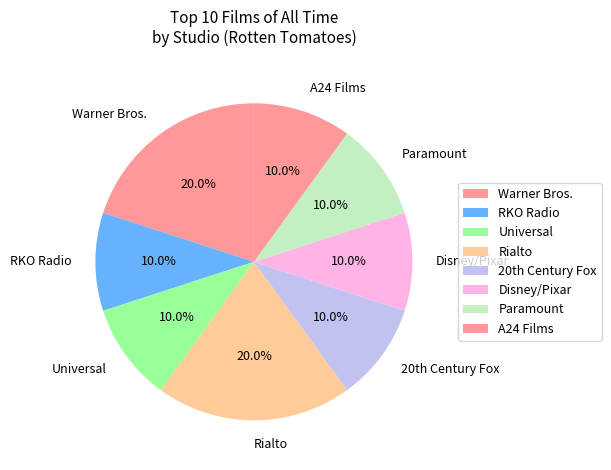

Does Rialto represent more than half of the total?

No